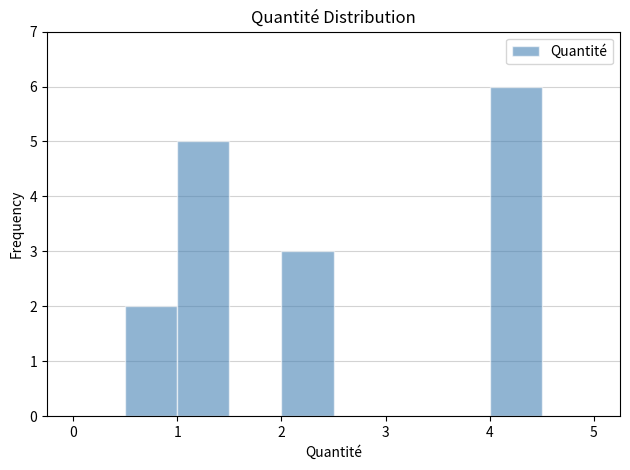

Reading left to right, transcribe this chart: for each bar, give the range it covers on the x-axis and its height. The values are not printed on the chart, so give them approximately, as read against the axis.

0.0 to 0.5: 0
0.5 to 1.0: 2
1.0 to 1.5: 5
1.5 to 2.0: 0
2.0 to 2.5: 3
2.5 to 3.0: 0
3.0 to 3.5: 0
3.5 to 4.0: 0
4.0 to 4.5: 6
4.5 to 5.0: 0